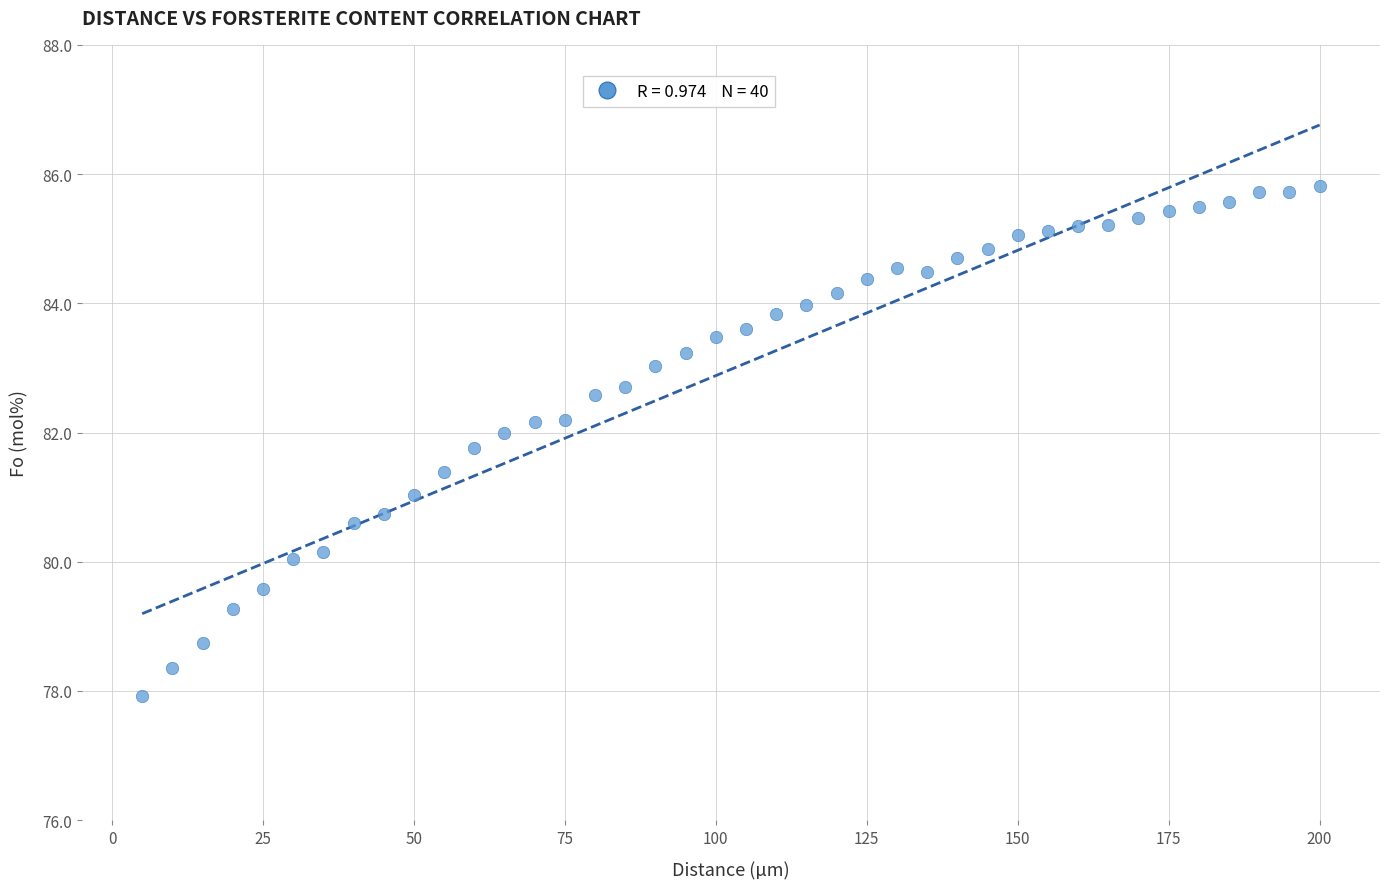

What is the range of Y values (max minus min)?

7.9